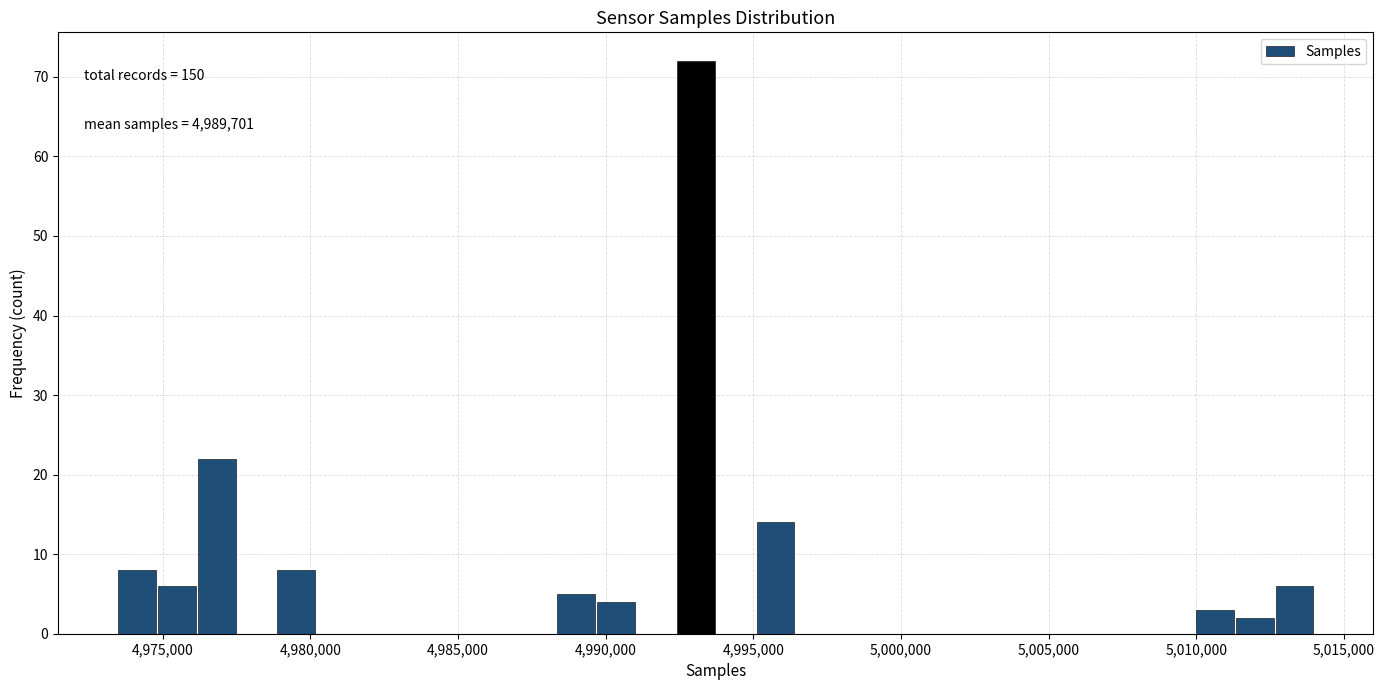

Around what value on the x-axis is the tallest bar? Give the approximate position of its centre, as read against the axis.

4993000